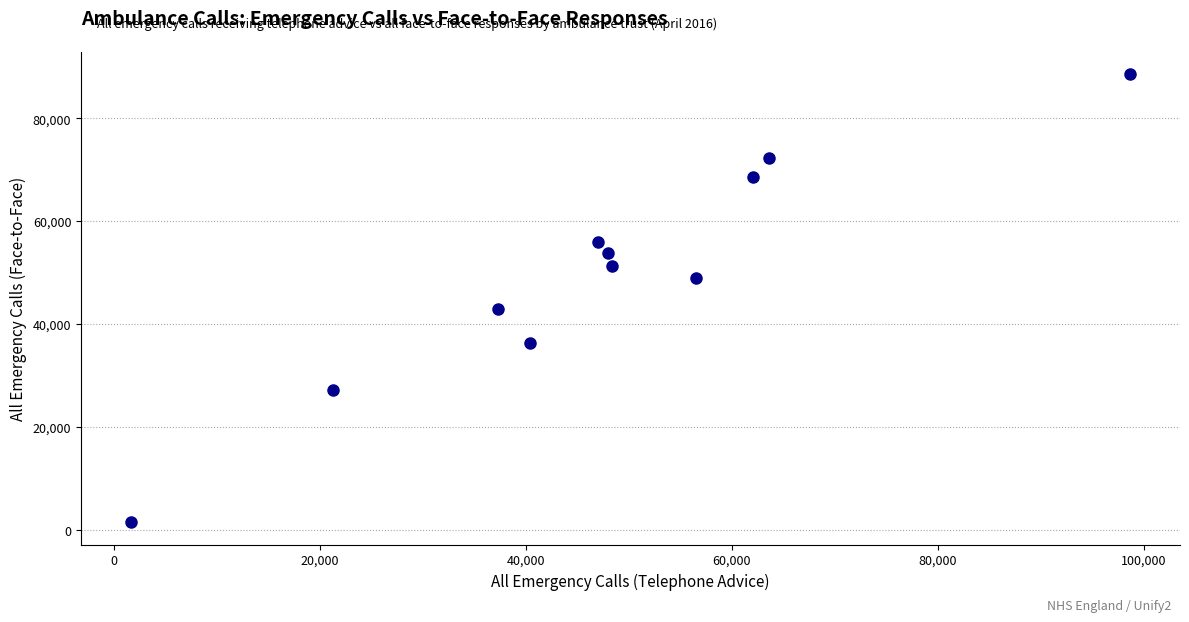

What Y value in the scatter plot is closest to 45051?

43048